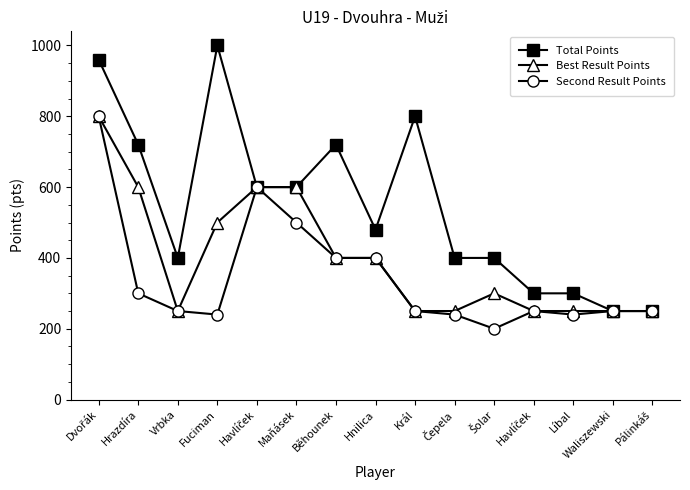

What are all the series names shown in the legend?

Total Points, Best Result Points, Second Result Points